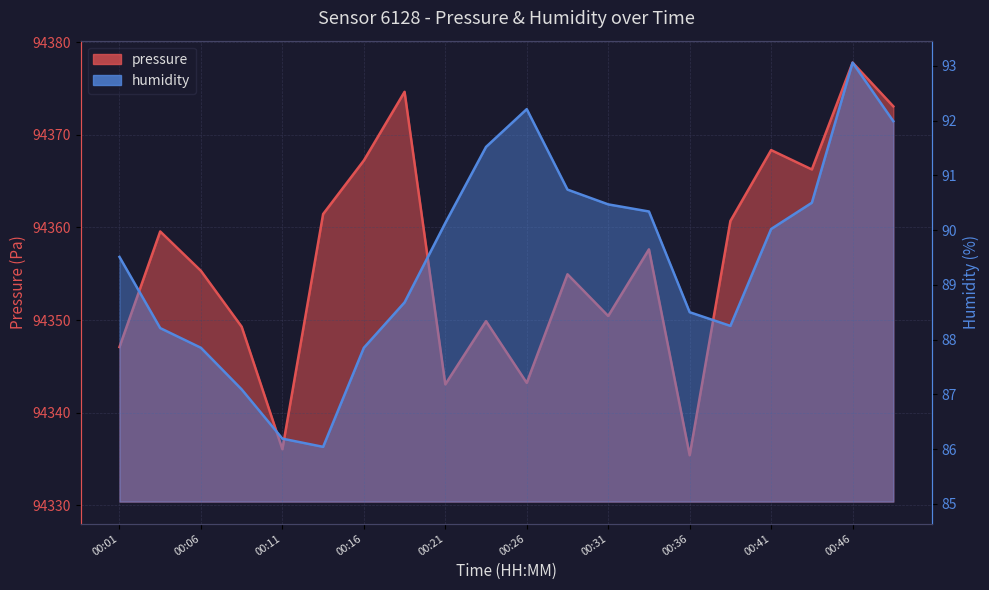

List the labels in order of pressure value, smallest first.

00:36, 00:11, 00:21, 00:26, 00:01, 00:09, 00:24, 00:31, 00:28, 00:06, 00:33, 00:04, 00:38, 00:14, 00:43, 00:16, 00:41, 00:48, 00:19, 00:46